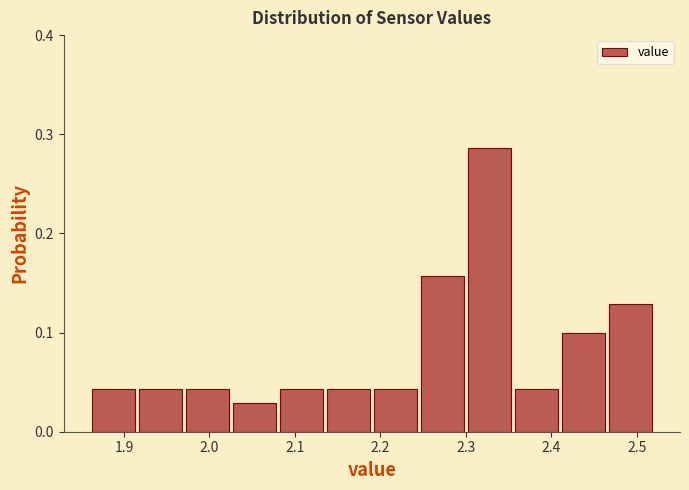

Reading left to right, transcribe this chart: for each bar, give the range it covers on the x-axis and its height. Neither the bar edges nor the heights are printed on the chart, so give them approximately, as read against the axes.

1.860 to 1.915: 0.04
1.915 to 1.970: 0.04
1.970 to 2.025: 0.04
2.025 to 2.080: 0.03
2.080 to 2.135: 0.04
2.135 to 2.190: 0.04
2.190 to 2.245: 0.04
2.245 to 2.300: 0.16
2.300 to 2.355: 0.29
2.355 to 2.410: 0.04
2.410 to 2.465: 0.10
2.465 to 2.520: 0.13